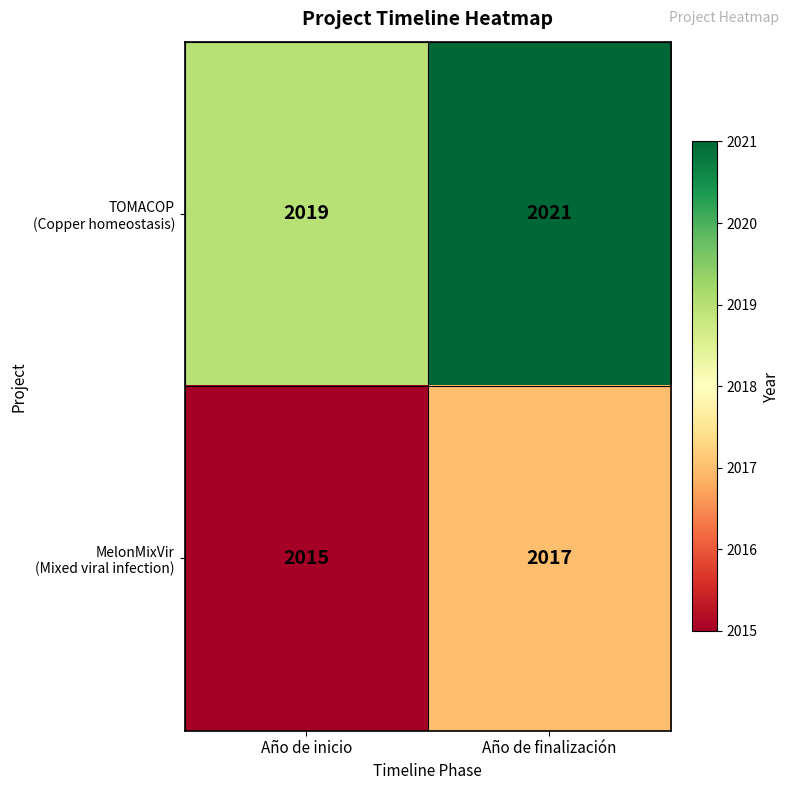

What is the spread (max minus min) of values at Año de inicio?

4